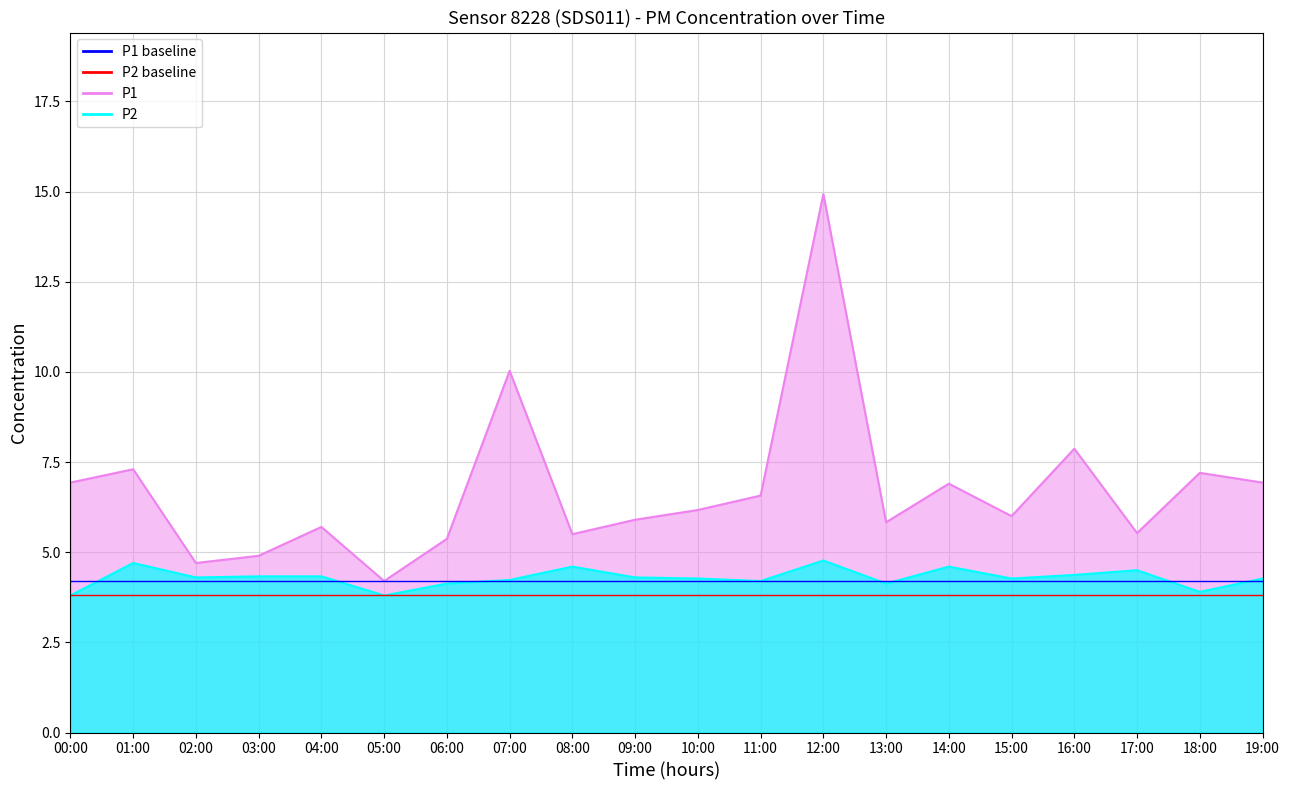

The P2 baseline series shows 3.8 at 01:00. True or false?

True